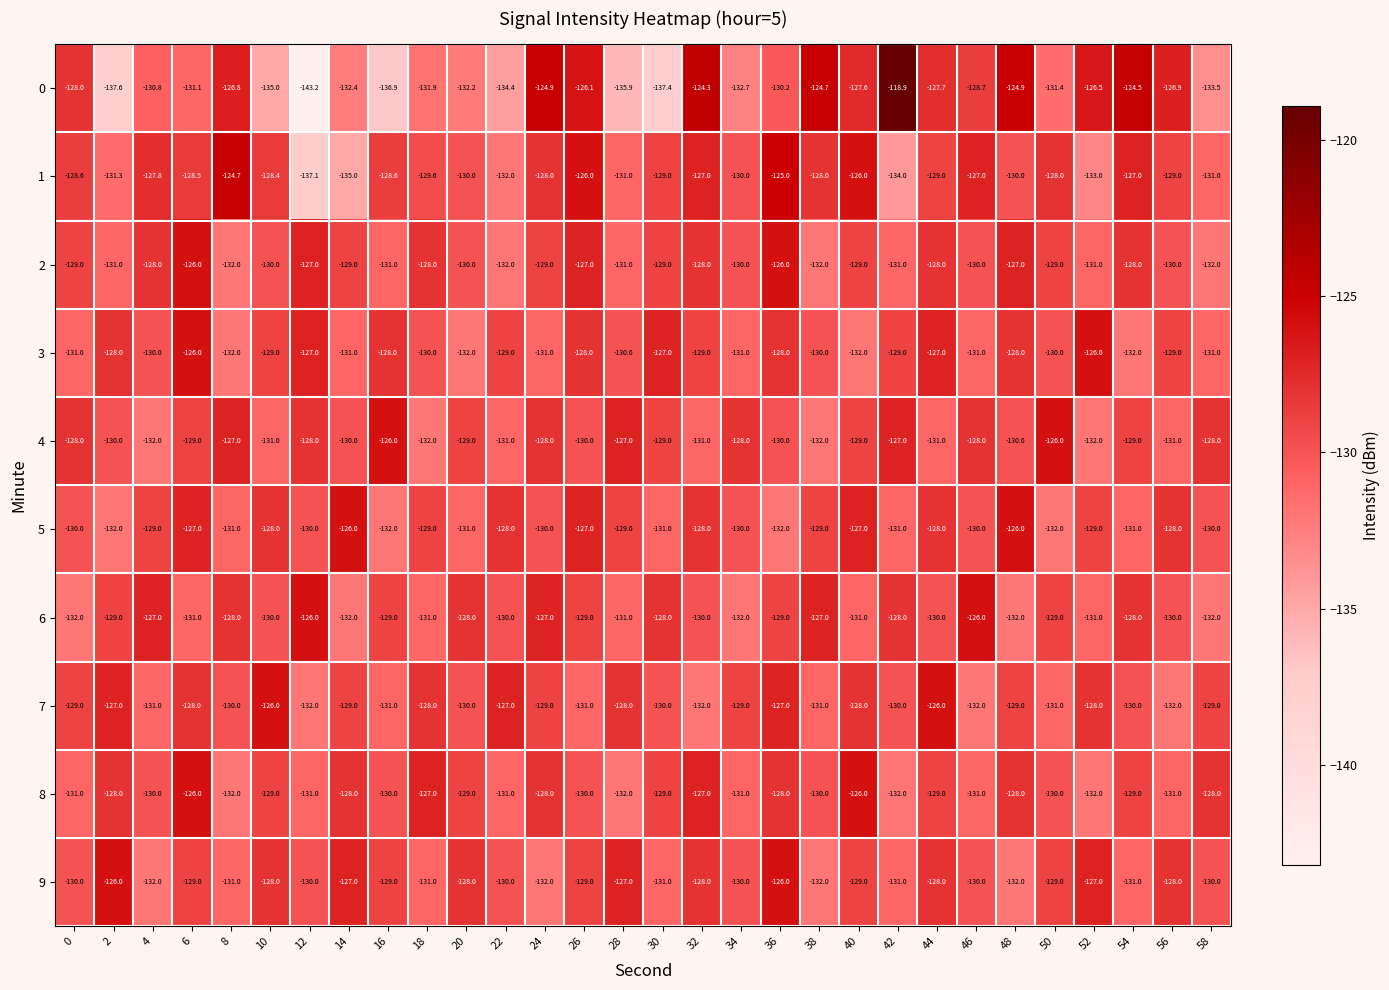

What is the total value across all series at 54?

-1289.5